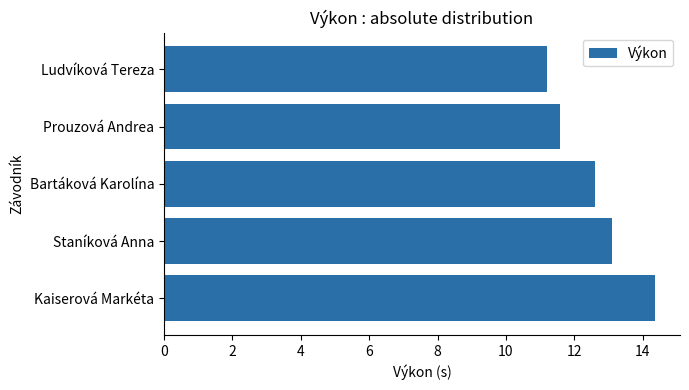

Which has a higher value, Bartáková Karolína or Ludvíková Tereza?

Bartáková Karolína